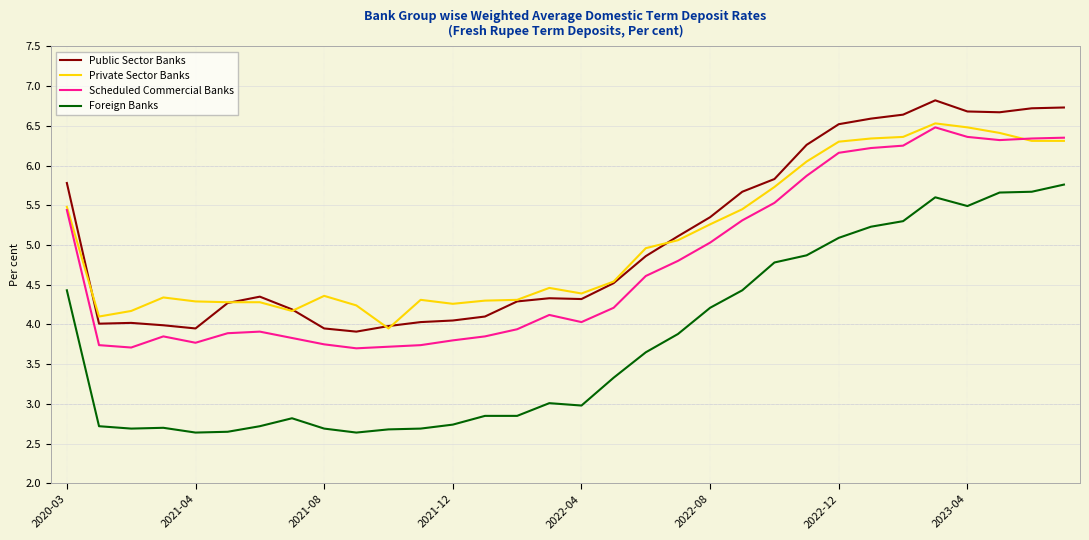

What is the minimum value for Private Sector Banks?

4.0